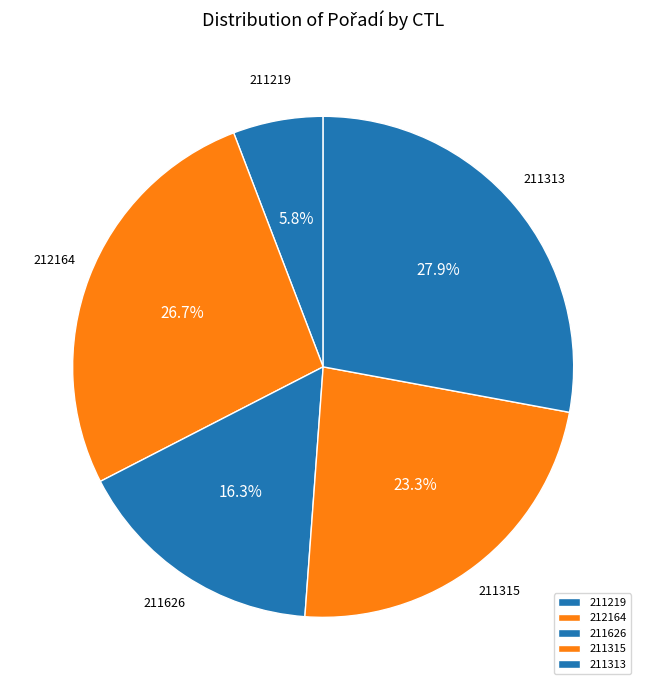

Does 211219 account for over 50% of the chart?

No